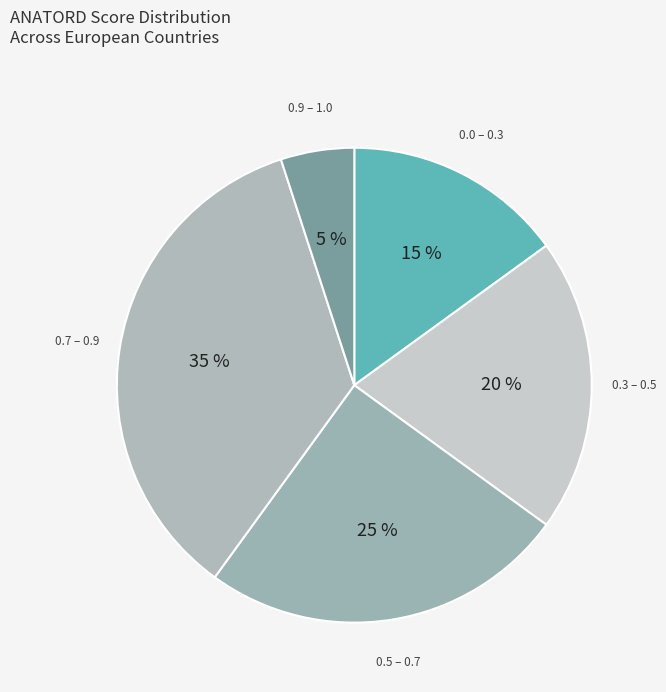

How many slices are in this pie chart?

5